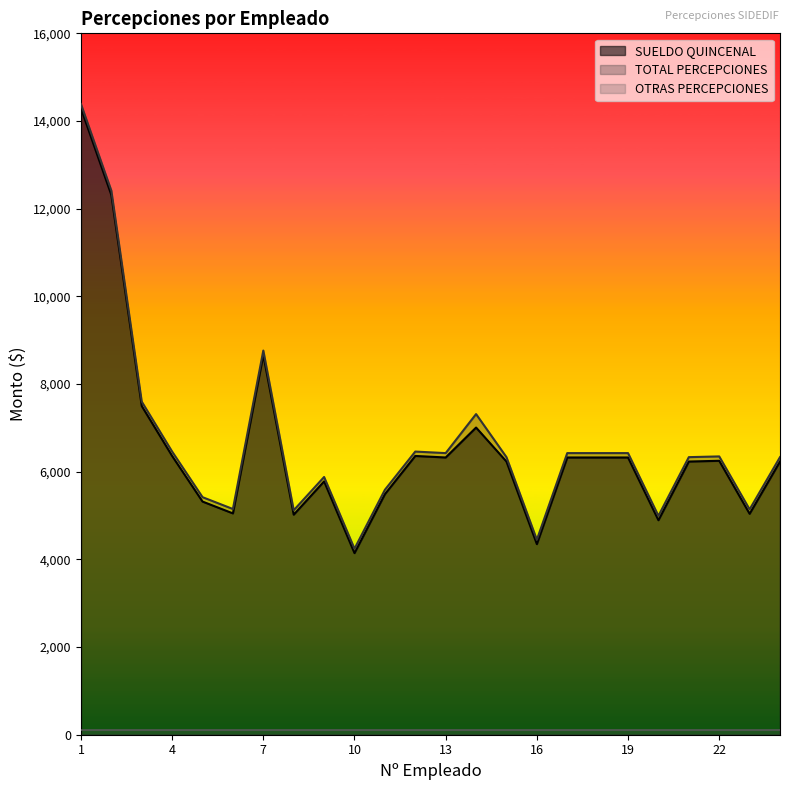

What is the value of the SUELDO QUINCENAL point at the 11th from the left?

5487.2